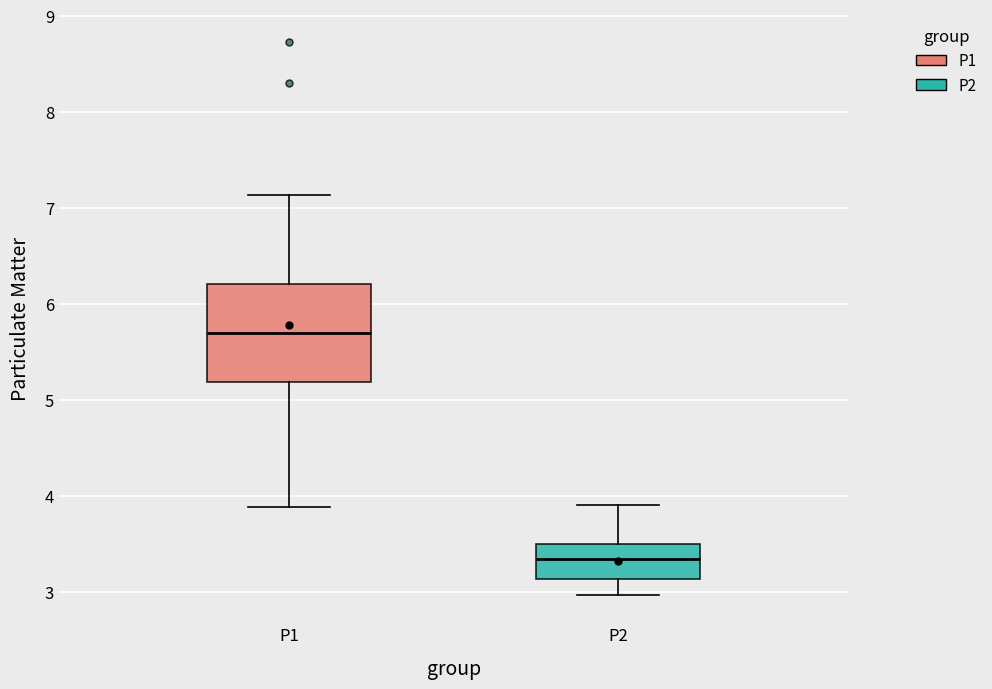

Which box is the tallest, from its lower edge to its upper edge?

P1